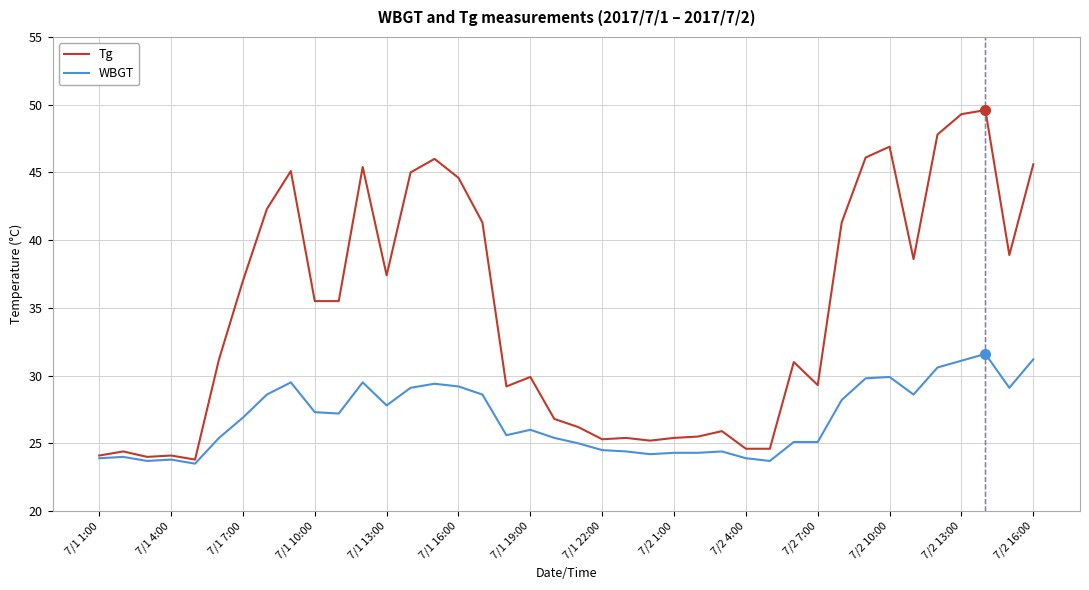

Rank the series by their maximum value, from highest to lowest.

Tg, WBGT